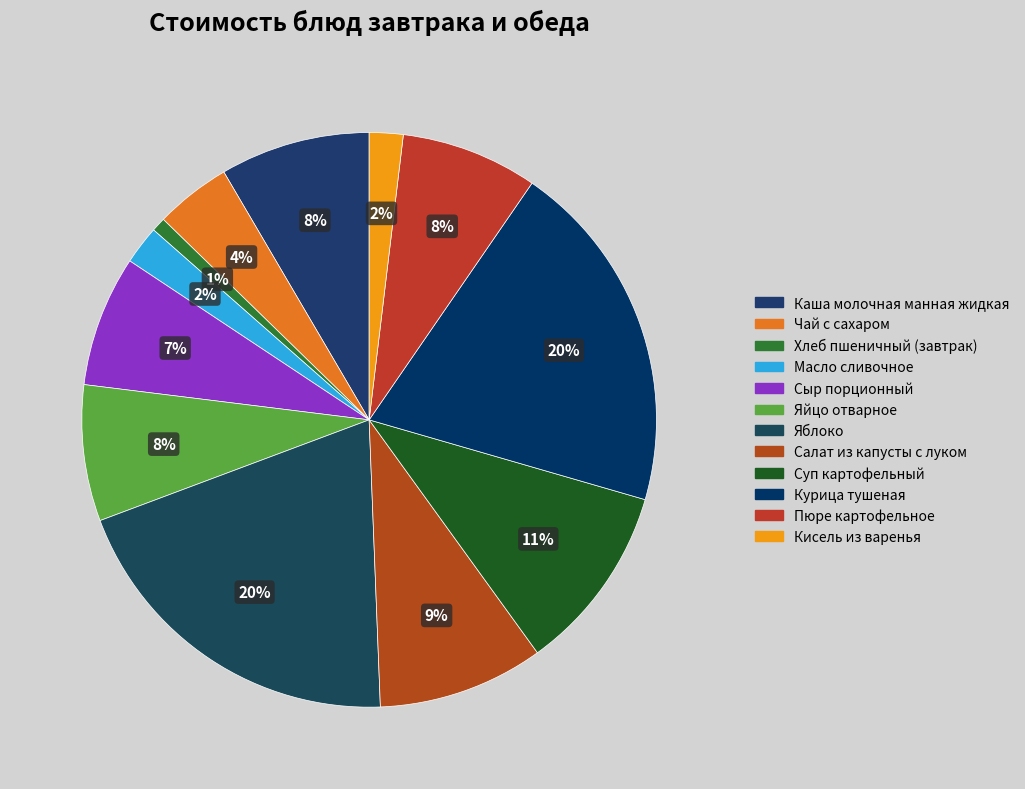

Is there any slice that represents more than half of the pie?

No